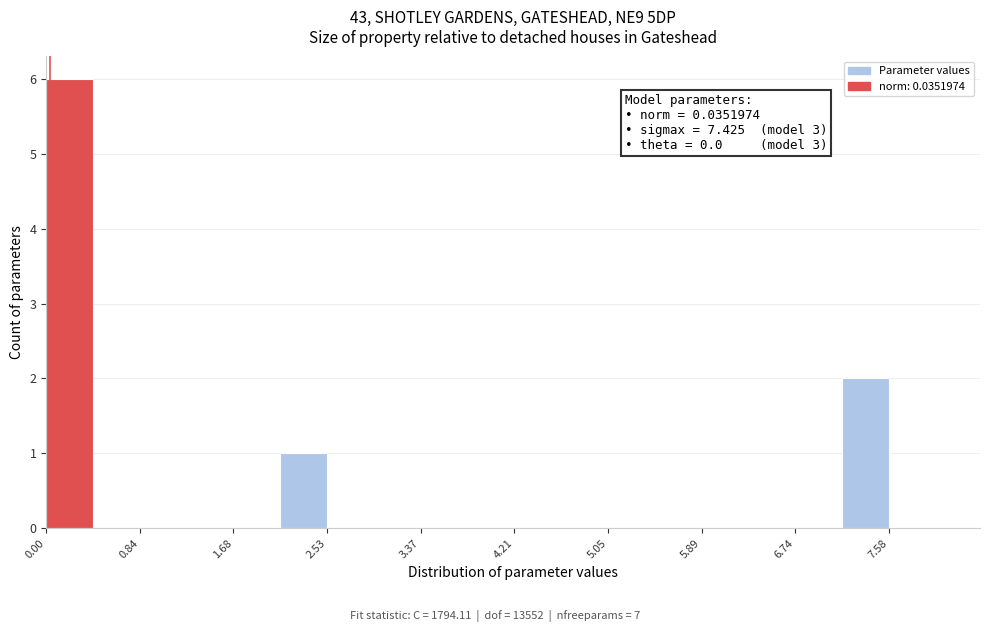

Which range on the x-axis has the tallest bar?

0.0 to 0.4